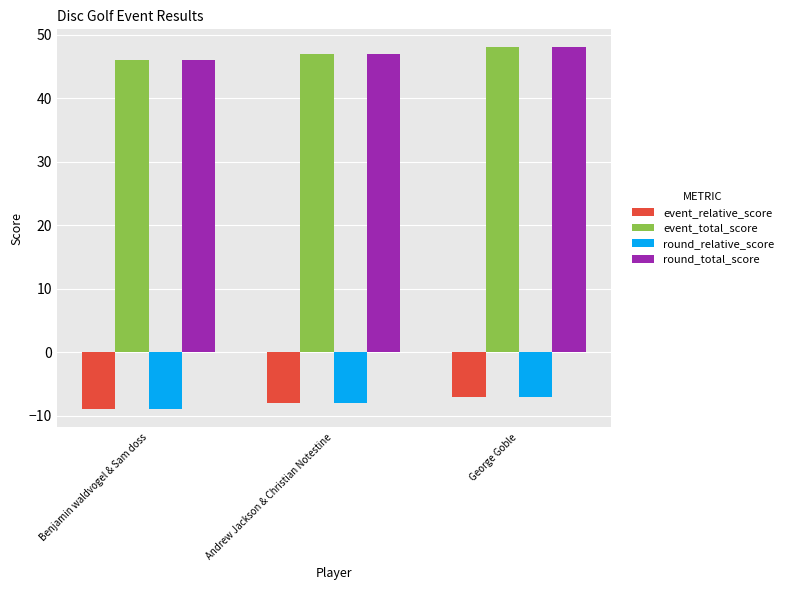

What is the spread (max minus min) of values at Benjamin waldvogel & Sam doss?

55